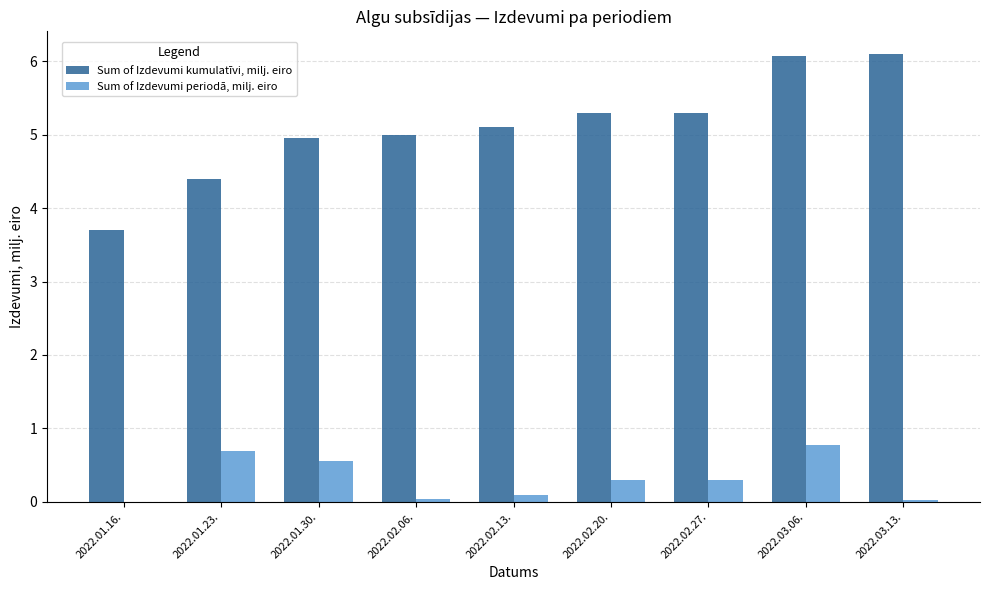

At which category is the sum across all series the highest?

2022.03.06.